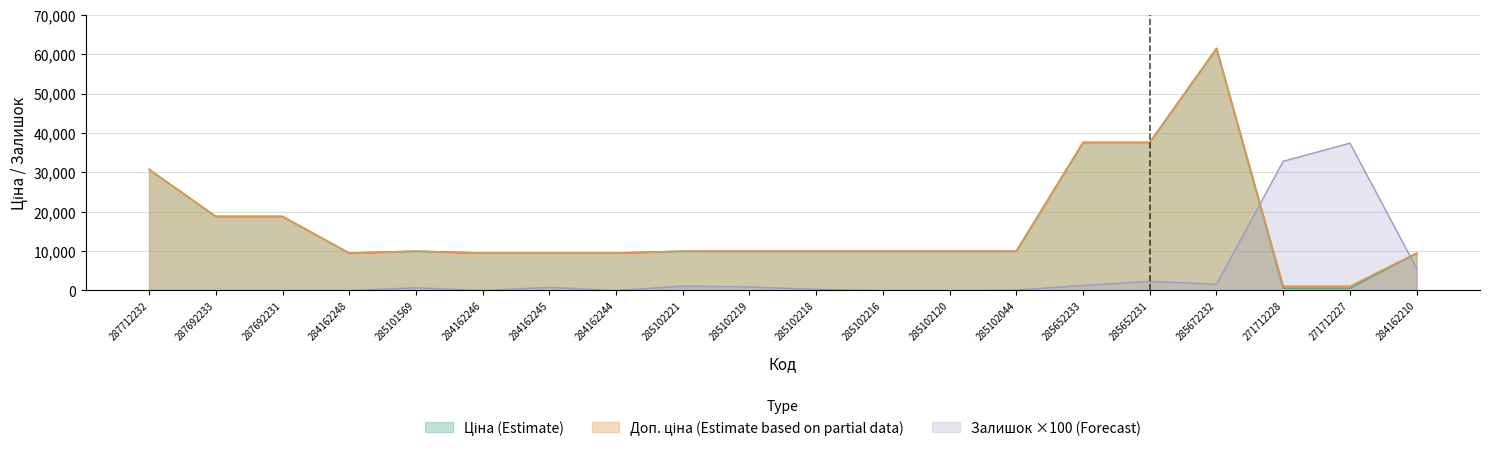

Reading left to right, what are all the values shown in this chart?

Ціна: 30717.1	18796.8	18796.8	9480.1	9975.0	9480.1	9480.1	9480.1	9975.0	9975.0	9975.0	9975.0	9975.0	9975.0	37593.6	37593.6	61434.3	589.9	589.9	9480.1
Доп. ціна: 30717.1	18796.8	18796.8	9480.1	9975.0	9480.1	9480.1	9480.1	9975.0	9975.0	9975.0	9975.0	9975.0	9975.0	37593.6	37593.6	61434.3	1081.7	1081.7	9480.1
Залишок: 0.0	0.0	0.0	0.0	700.0	0.0	800.0	0.0	1100.0	900.0	300.0	0.0	0.0	100.0	1300.0	2300.0	1600.0	32800.0	37400.0	5600.0